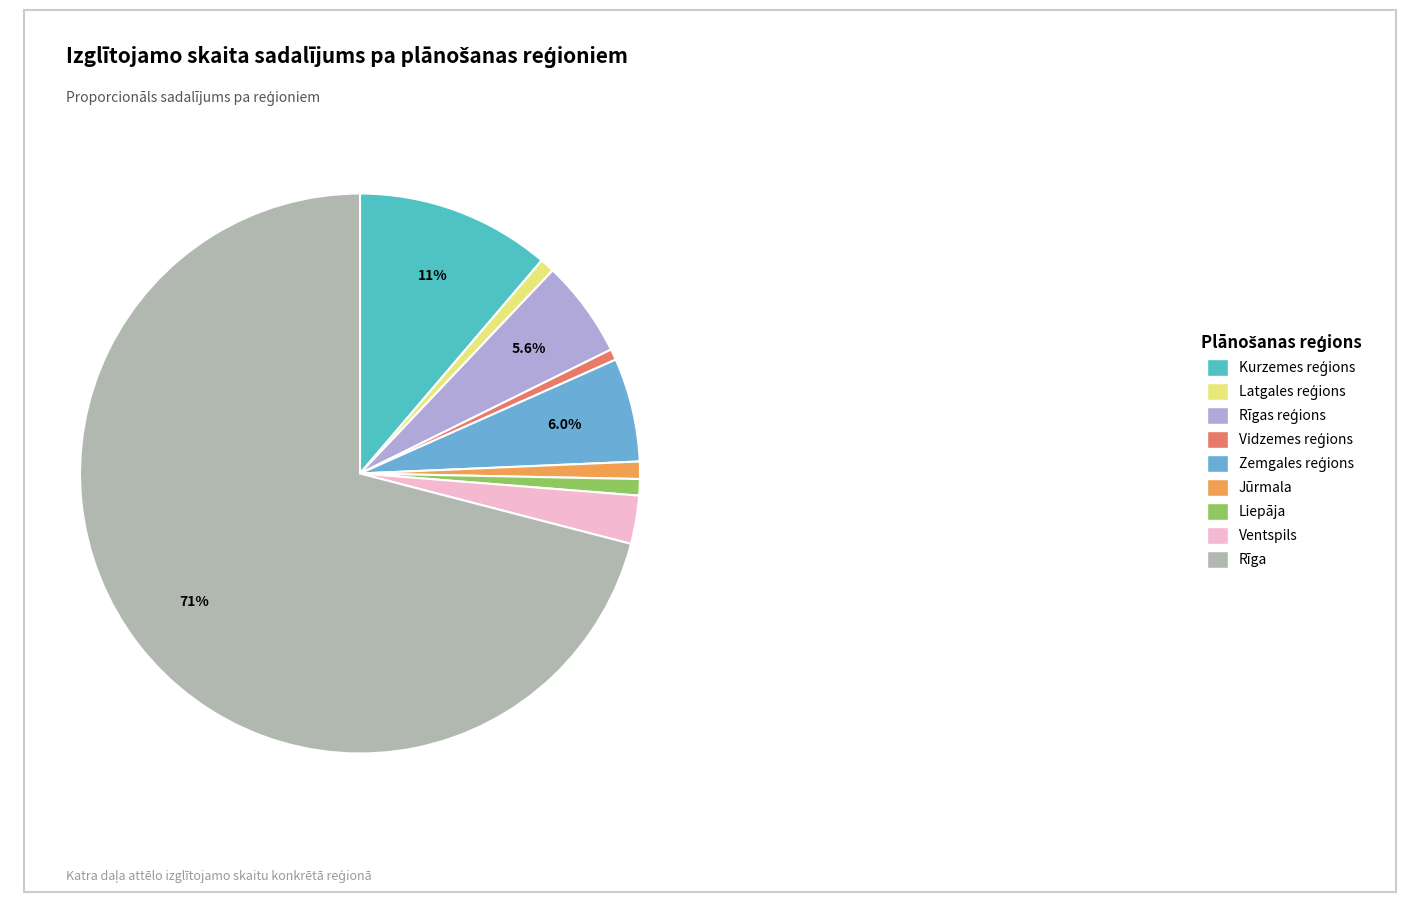

What percentage is the Liepāja slice, to the nearest percent?

1%